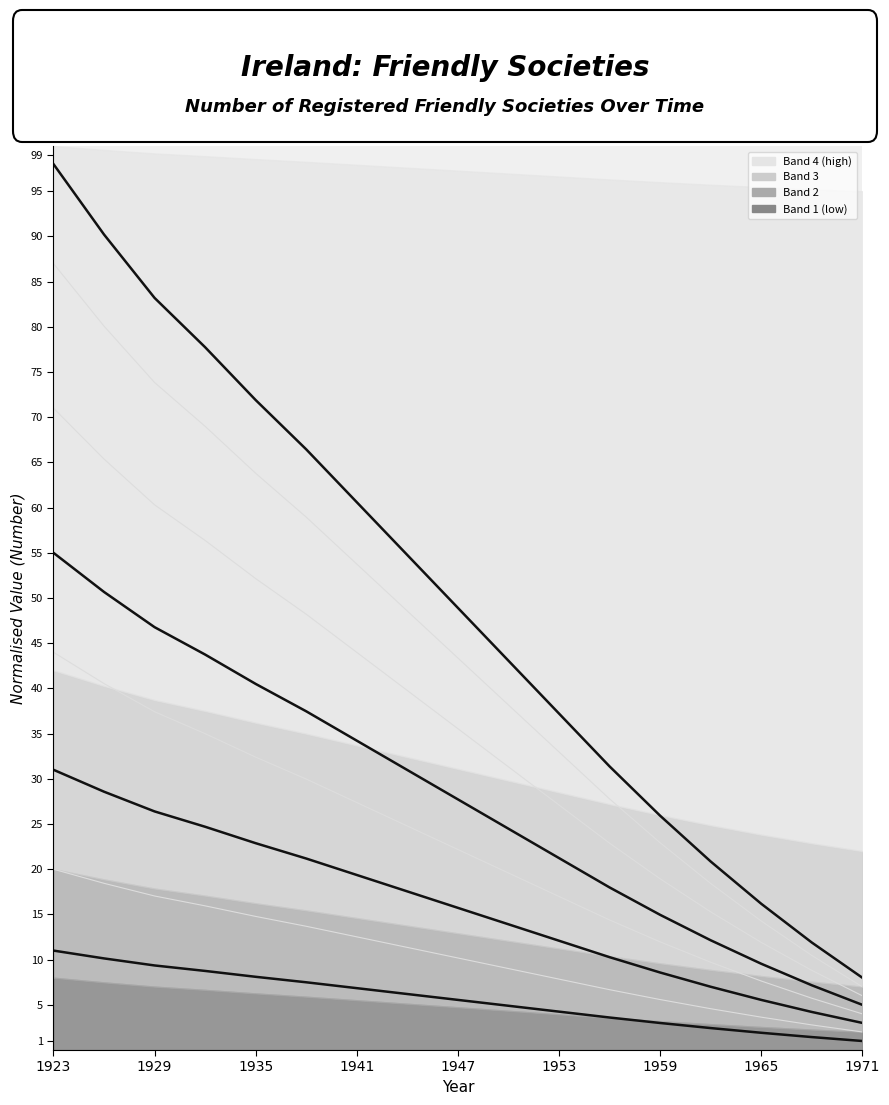

How many data points does each series have?

17